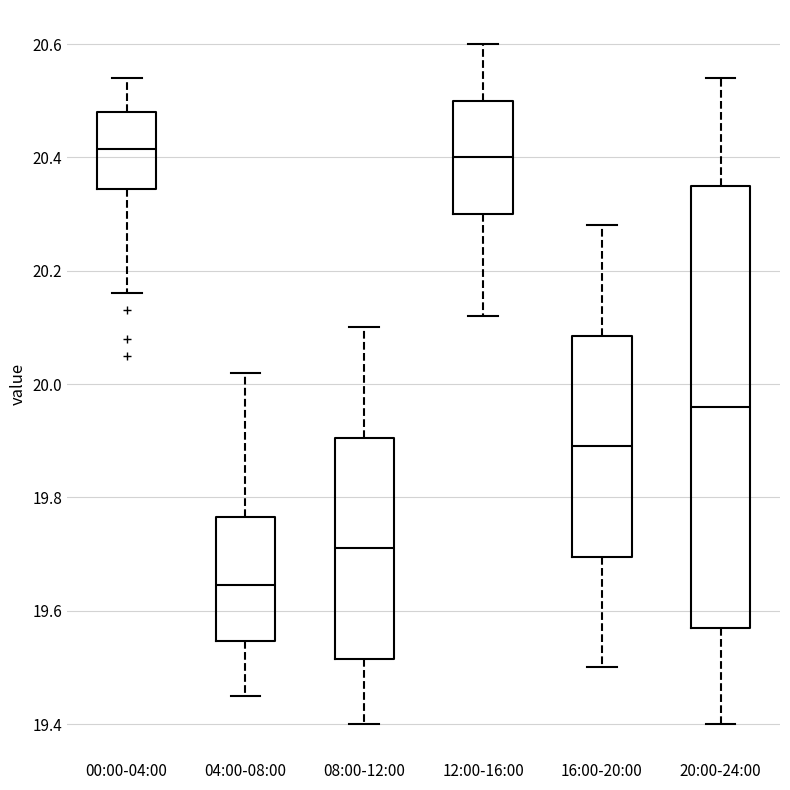

Comparing the boxes themselves (not the whiskers), which one is the tallest?

20:00-24:00